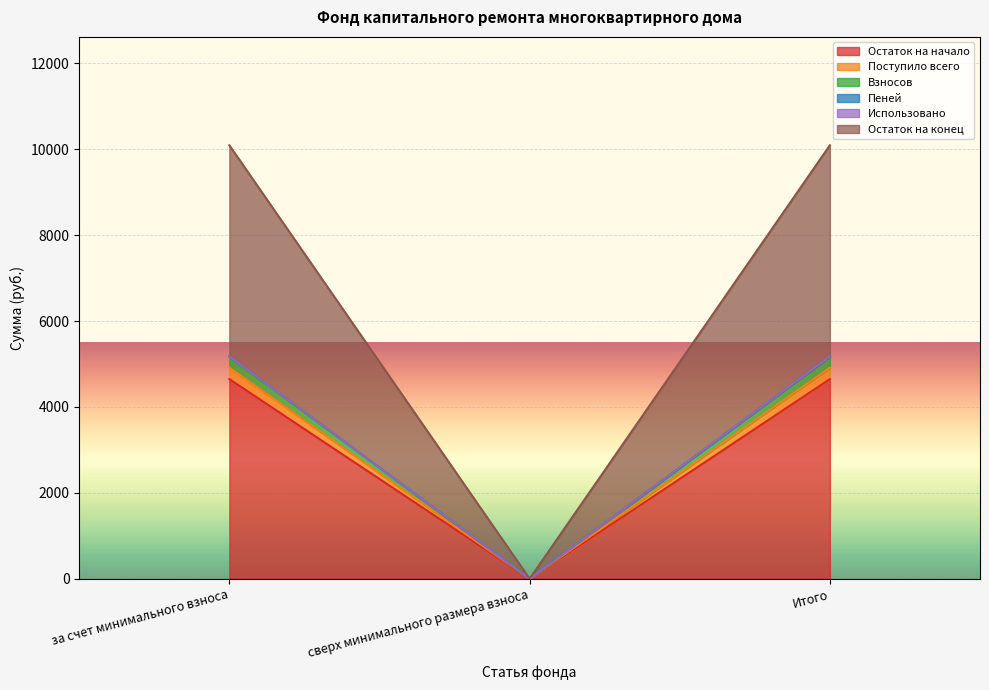

The Остаток на начало series shows 4648.5 at за счет минимального взноса. True or false?

True